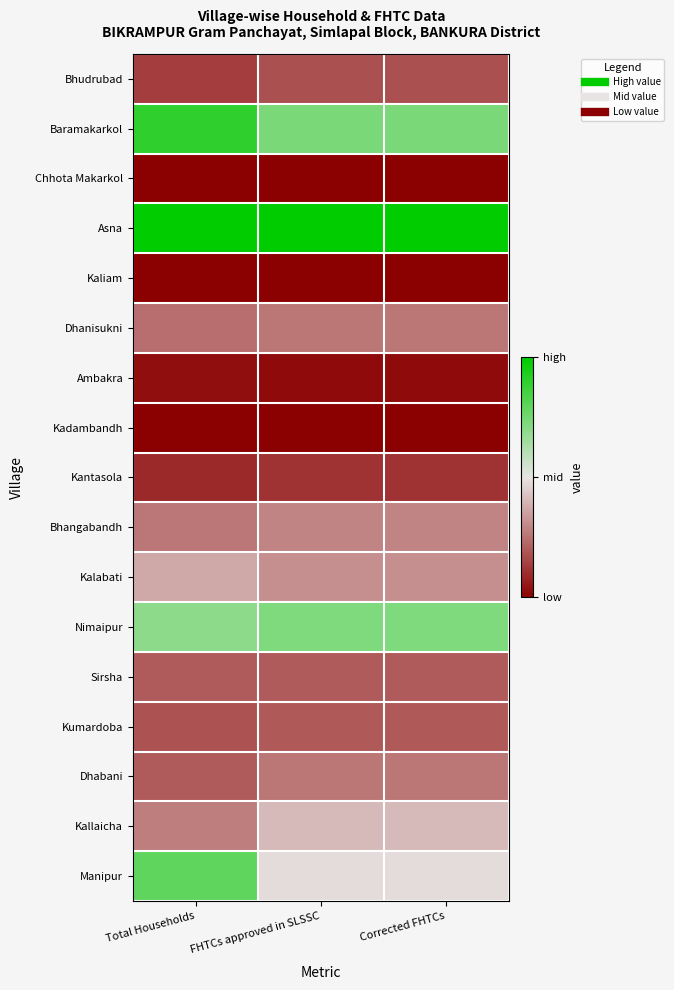

Reading left to right, list all the values displayed in this chart.

Bhudrubad: Total Households=0.1	FHTCs approved in SLSSC=0.2	Corrected FHTCs=0.2
Baramakarkol: Total Households=0.9	FHTCs approved in SLSSC=0.7	Corrected FHTCs=0.7
Chhota Makarkol: Total Households=0.0	FHTCs approved in SLSSC=0.0	Corrected FHTCs=0.0
Asna: Total Households=1.0	FHTCs approved in SLSSC=1.0	Corrected FHTCs=1.0
Kaliam: Total Households=0.0	FHTCs approved in SLSSC=0.0	Corrected FHTCs=0.0
Dhanisukni: Total Households=0.2	FHTCs approved in SLSSC=0.3	Corrected FHTCs=0.3
Ambakra: Total Households=0.0	FHTCs approved in SLSSC=0.0	Corrected FHTCs=0.0
Kadambandh: Total Households=0.0	FHTCs approved in SLSSC=0.0	Corrected FHTCs=0.0
Kantasola: Total Households=0.1	FHTCs approved in SLSSC=0.1	Corrected FHTCs=0.1
Bhangabandh: Total Households=0.3	FHTCs approved in SLSSC=0.3	Corrected FHTCs=0.3
Kalabati: Total Households=0.4	FHTCs approved in SLSSC=0.3	Corrected FHTCs=0.3
Nimaipur: Total Households=0.7	FHTCs approved in SLSSC=0.7	Corrected FHTCs=0.7
Sirsha: Total Households=0.2	FHTCs approved in SLSSC=0.2	Corrected FHTCs=0.2
Kumardoba: Total Households=0.2	FHTCs approved in SLSSC=0.2	Corrected FHTCs=0.2
Dhabani: Total Households=0.2	FHTCs approved in SLSSC=0.3	Corrected FHTCs=0.3
Kallaicha: Total Households=0.3	FHTCs approved in SLSSC=0.4	Corrected FHTCs=0.4
Manipur: Total Households=0.8	FHTCs approved in SLSSC=0.5	Corrected FHTCs=0.5